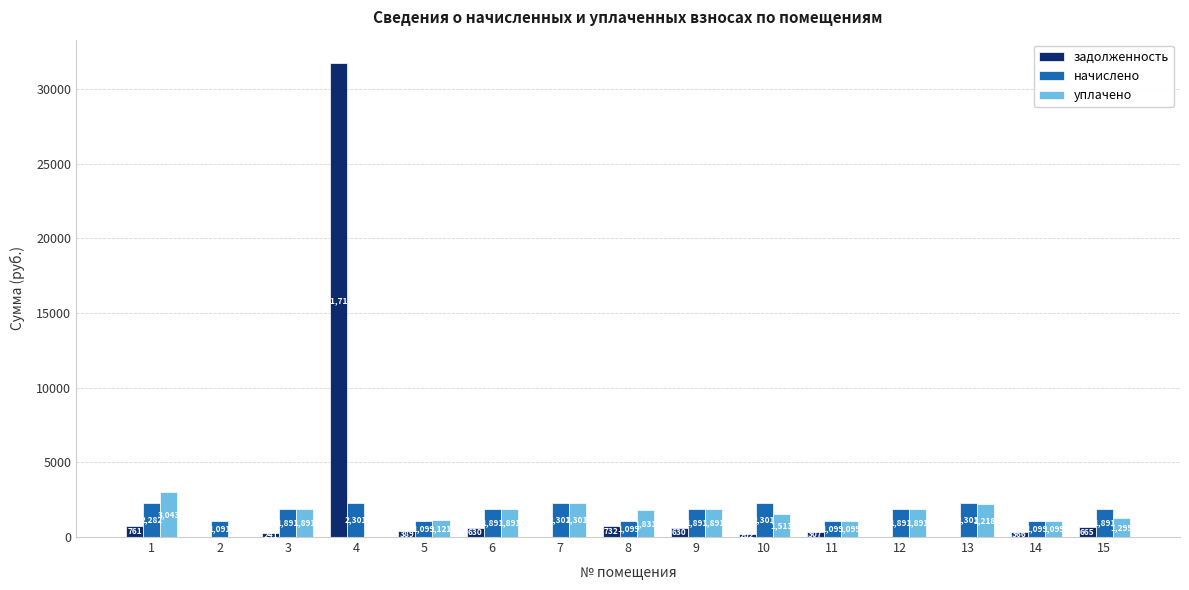

Which series has the largest total across all categories?

задолженность